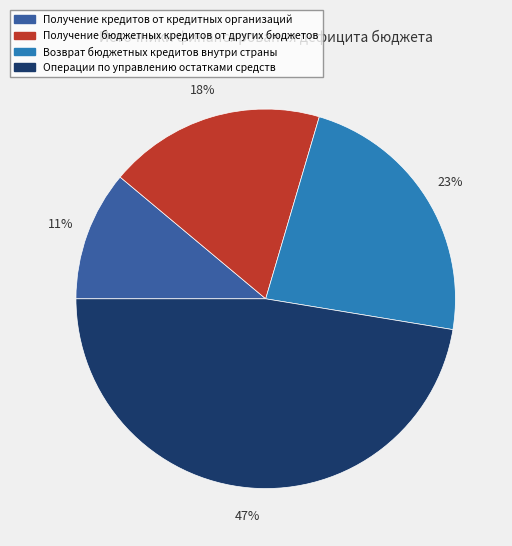

Which category has the biggest portion of the pie?

Операции по управлению остатками средств